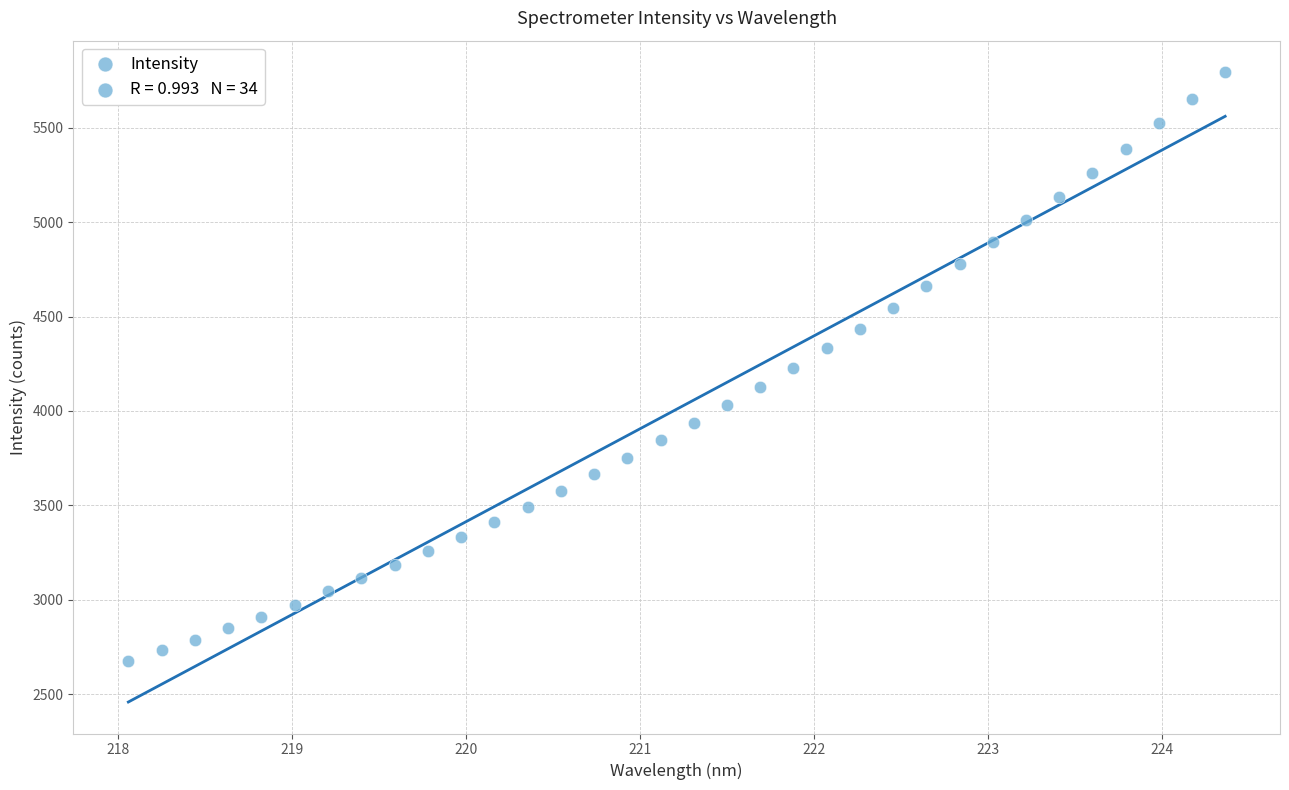

What is the range of X values (max minus min)?

6.3